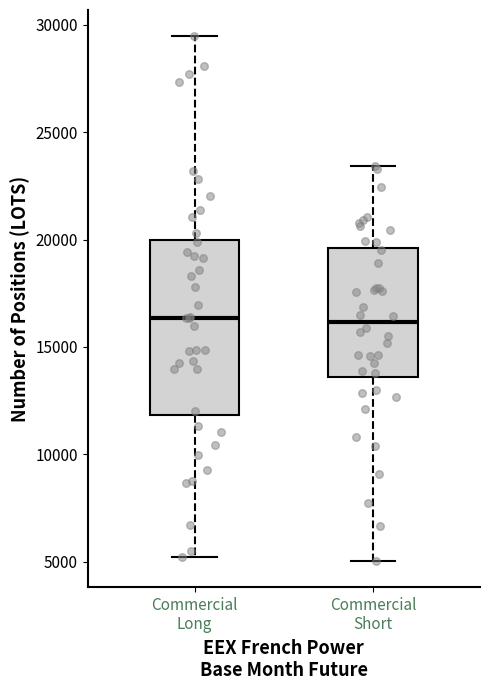

Comparing the boxes themselves (not the whiskers), which one is the tallest?

Commercial Long